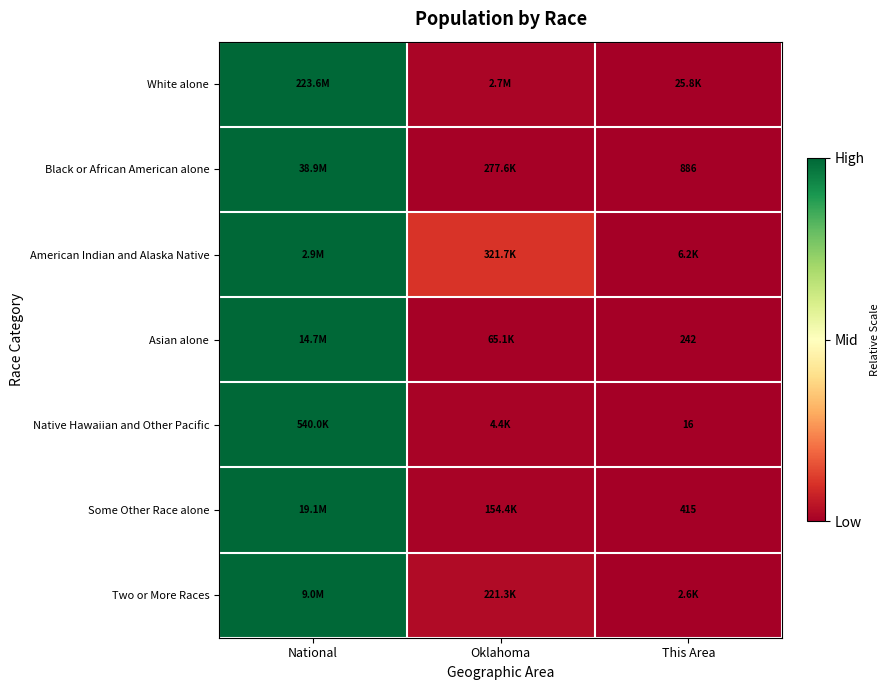

At which label does Black or African American alone reach its peak?

National